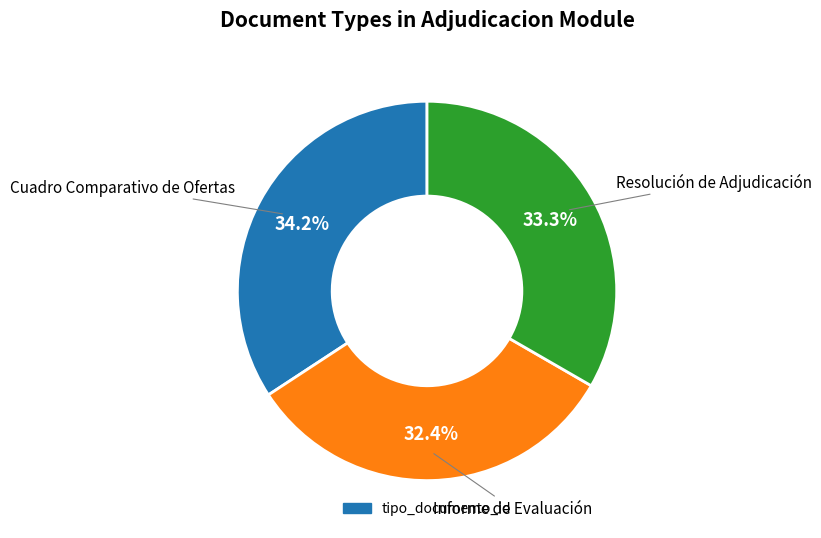

Is there a majority slice in this chart?

No